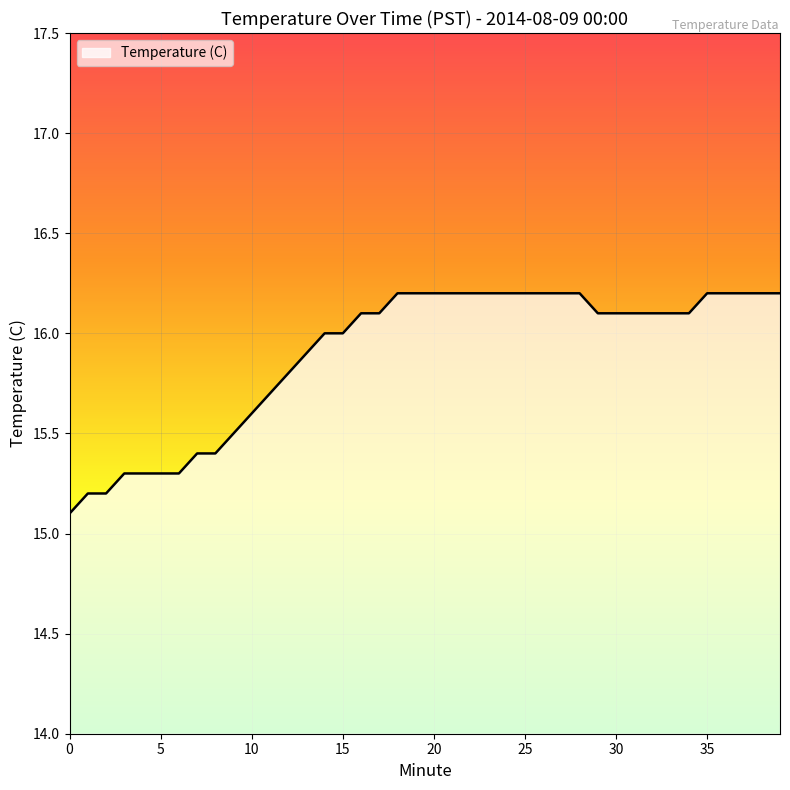

What is the minimum value shown in the chart?

15.1